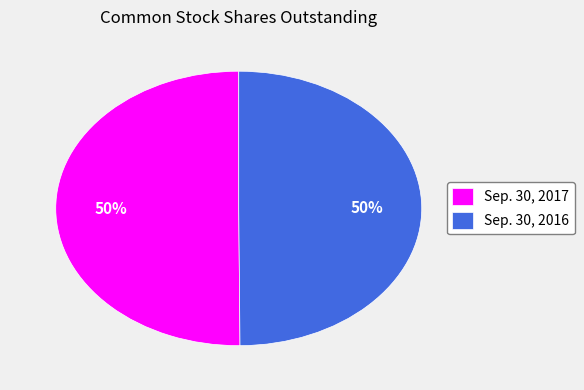

To the nearest percent, what is the average slice percentage?

50%